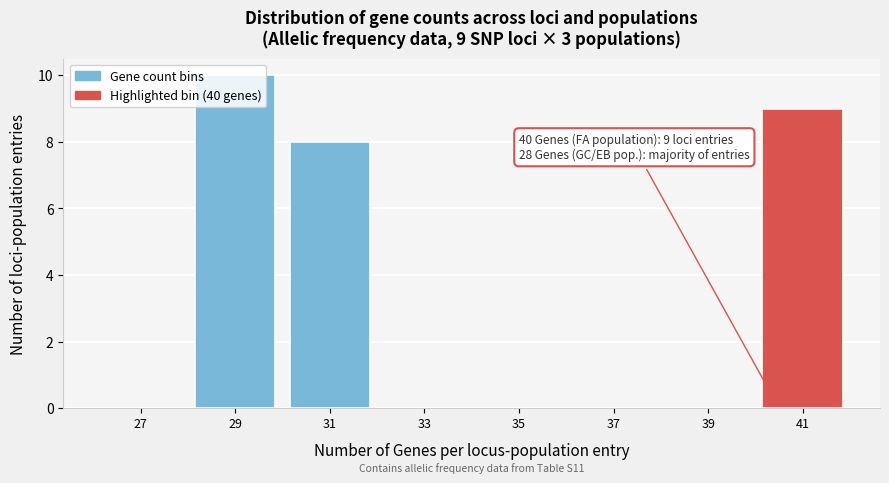

Over which range of the x-axis is the bar tallest?

28 to 30